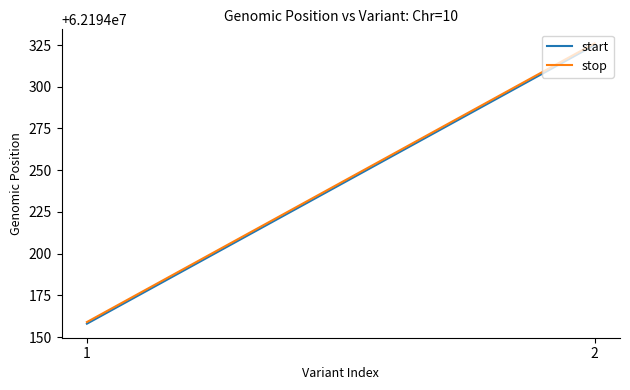

What is the difference between the maximum and minimum values in the start series?

167